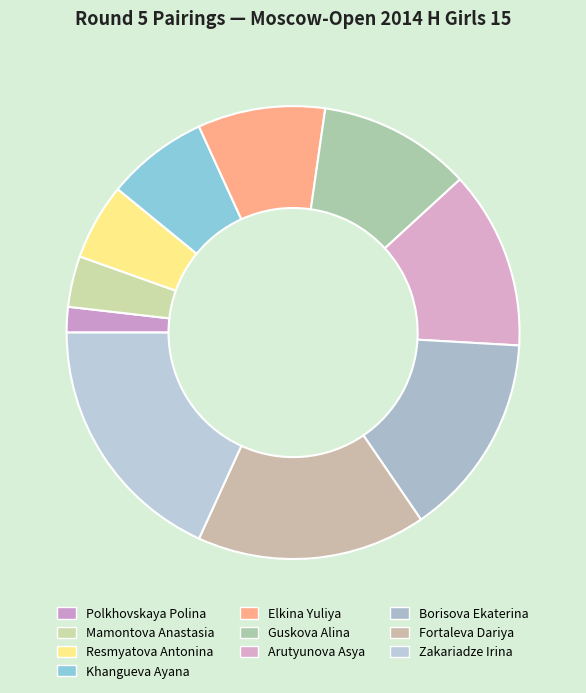

What is the smallest slice in the pie chart?

Polkhovskaya Polina